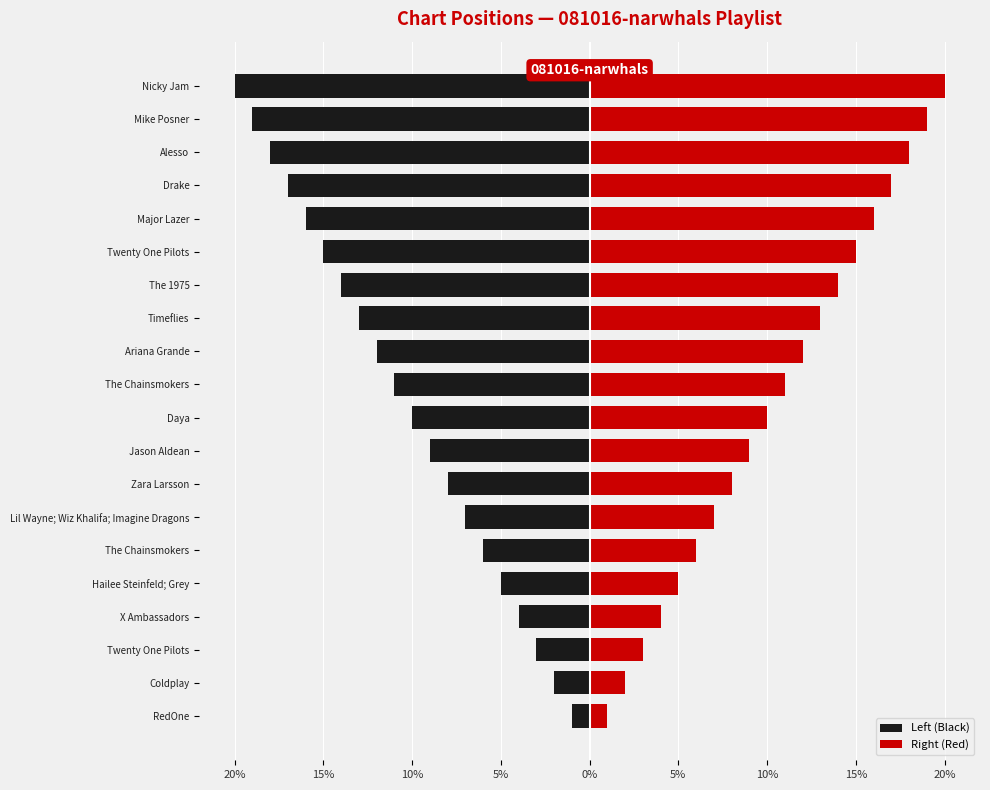

Reading right to left, extract all data points from this chart.

Left (Black): -20	-19	-18	-17	-16	-15	-14	-13	-12	-11	-10	-9	-8	-7	-6	-5	-4	-3	-2	-1
Right (Red): 20	19	18	17	16	15	14	13	12	11	10	9	8	7	6	5	4	3	2	1